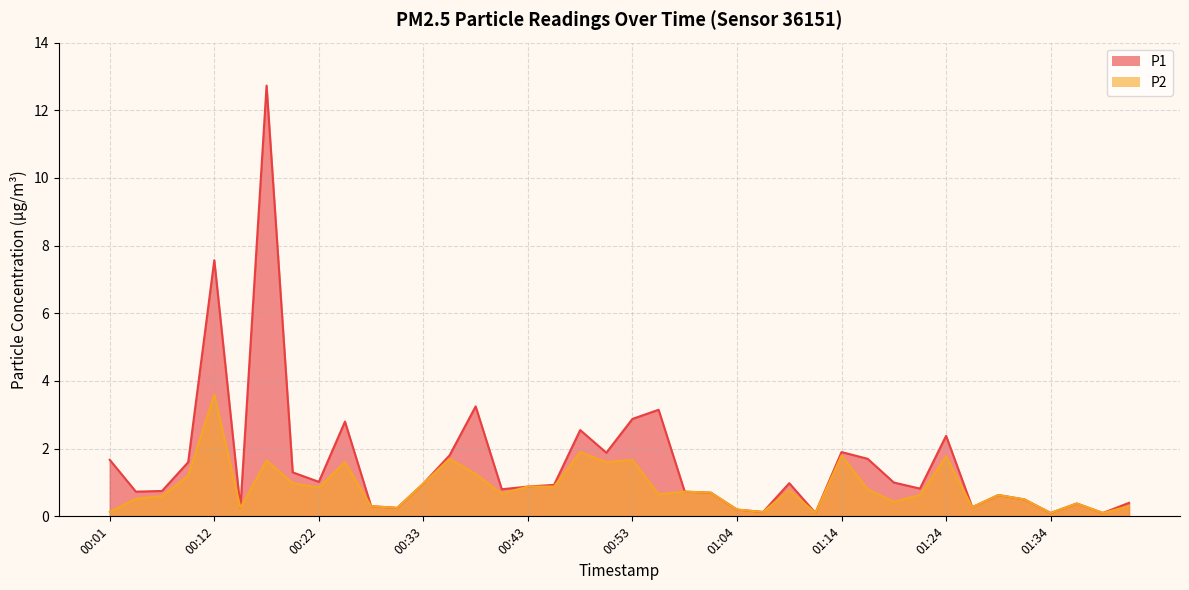

Rank the series by their average value, from highest to lowest.

P1, P2